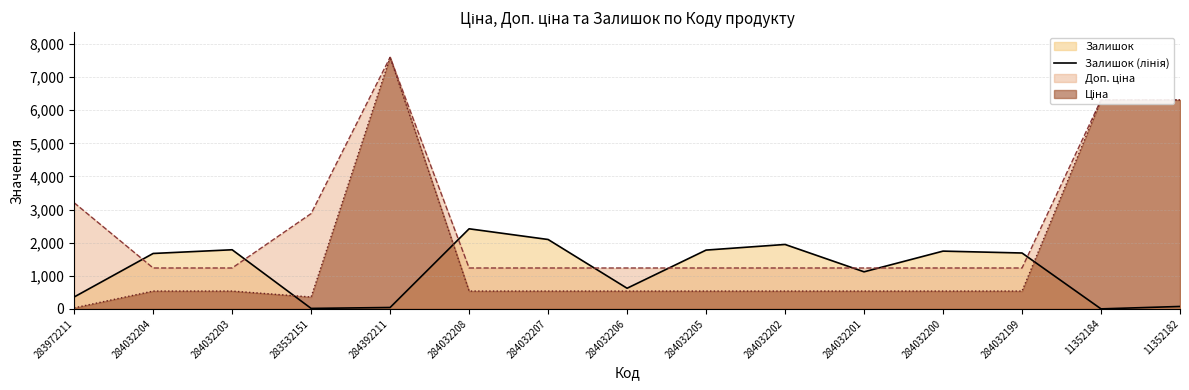

What is the change in value from 283532151 to 284032207?

+2081